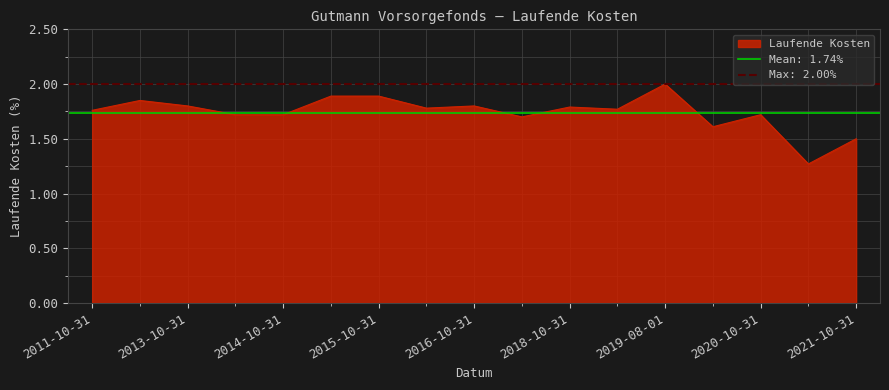

Reading left to right, list all the values displayed in this chart.

2011-10-31=1.8	2012-10-31=1.9	2013-10-31=1.8	2014-04-30=1.7	2014-10-31=1.7	2015-04-30=1.9	2015-10-31=1.9	2016-04-30=1.8	2016-10-31=1.8	2017-10-31=1.7	2018-10-31=1.8	2019-04-30=1.8	2019-08-01=2.0	2020-07-31=1.6	2020-10-31=1.7	2021-04-30=1.3	2021-10-31=1.5